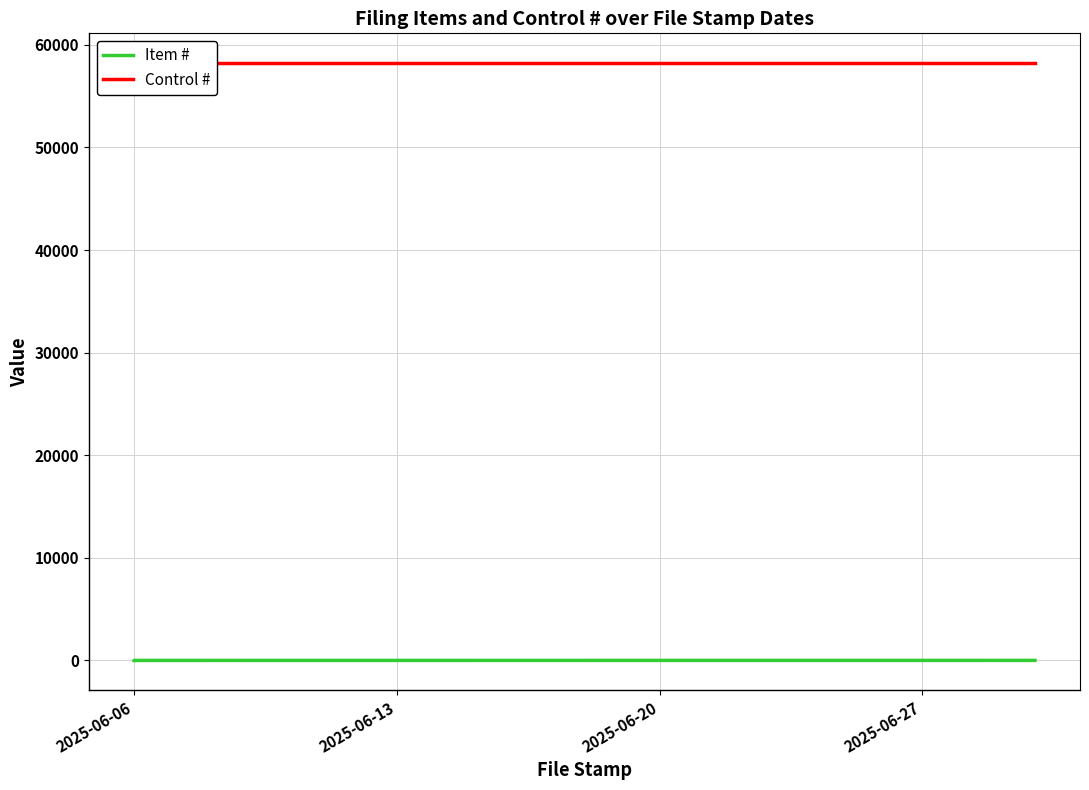

What is the spread (max minus min) of values at 2025-06-06?

58212